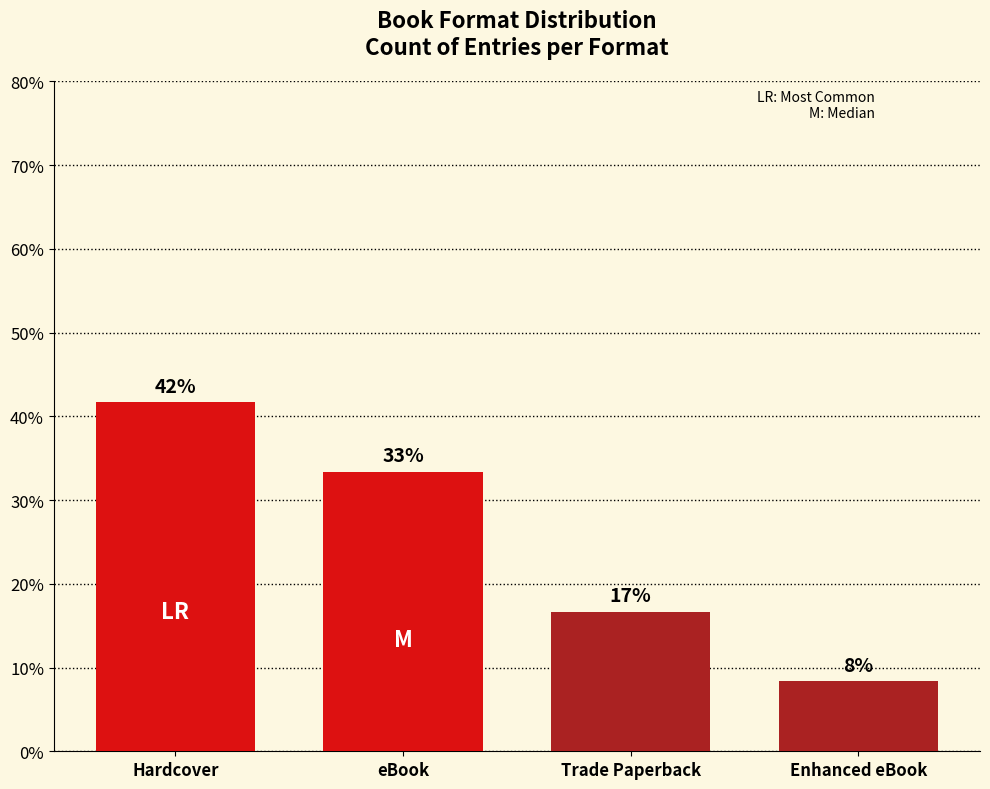

What value does the data have at eBook?

33.3